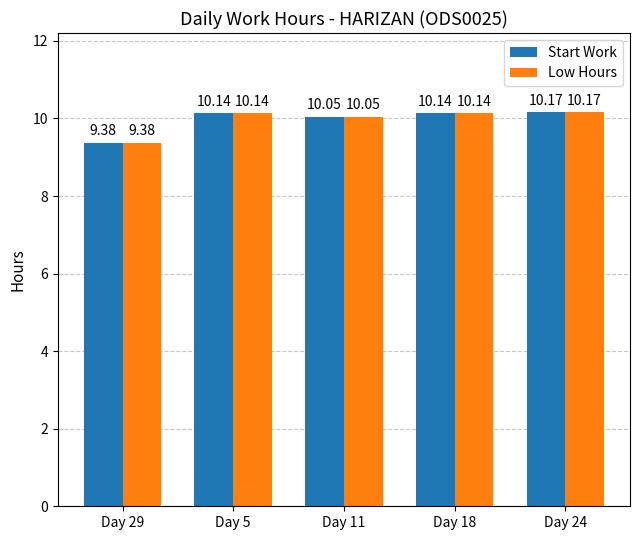

The Low Hours series shows 12.8 at Day 29. True or false?

False